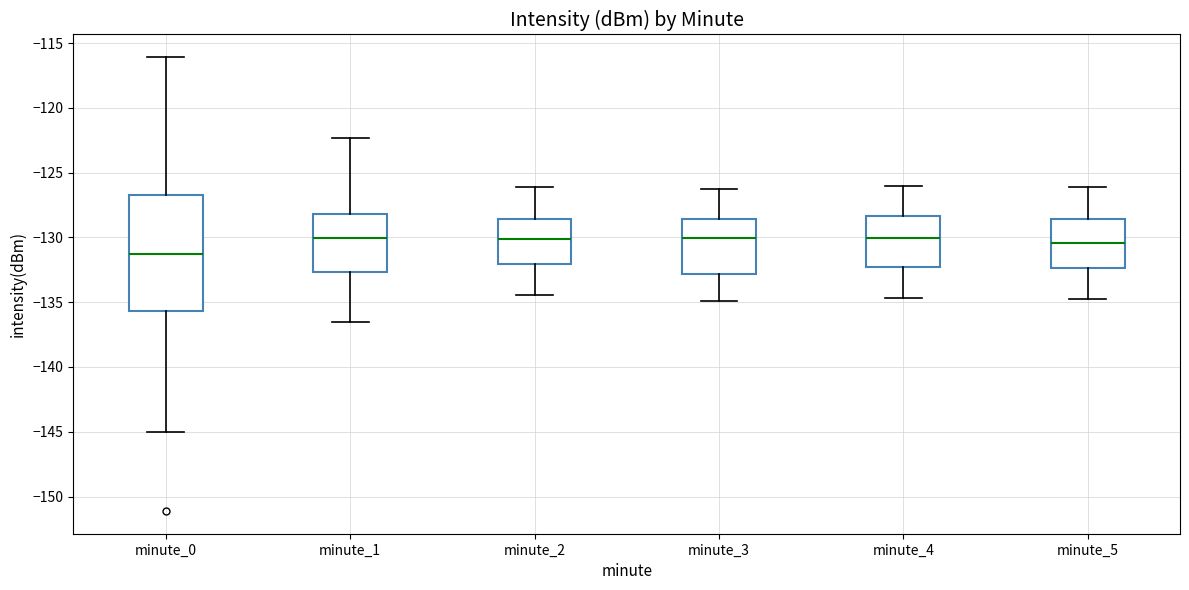

Where is the lower edge of the box for minute_4 on the y-axis? The values are not printed on the chart, so give them approximately, as read against the axis.

-132.5